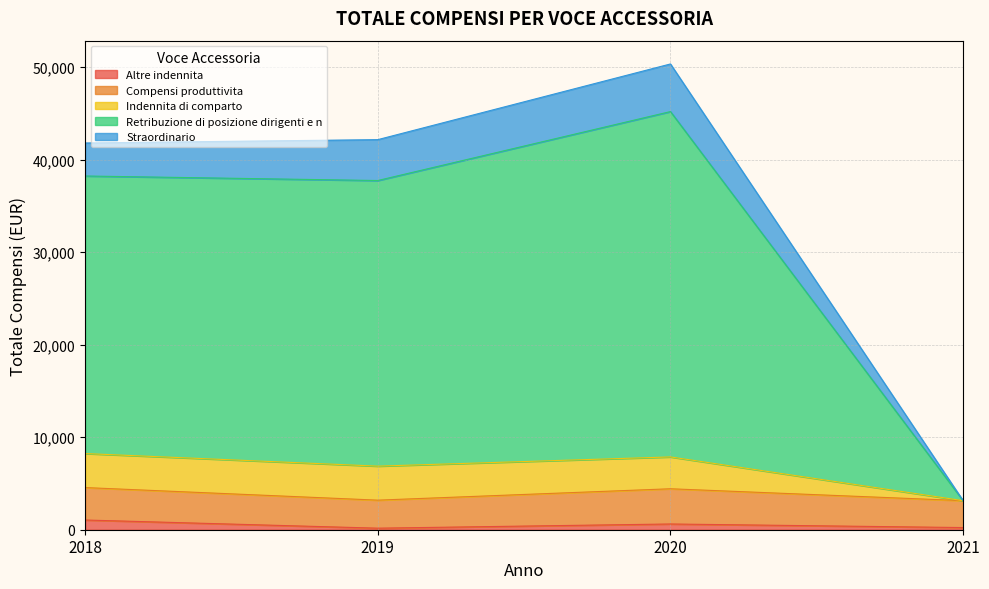

Is it true that Altre indennita equals 1050 at 2018?

True